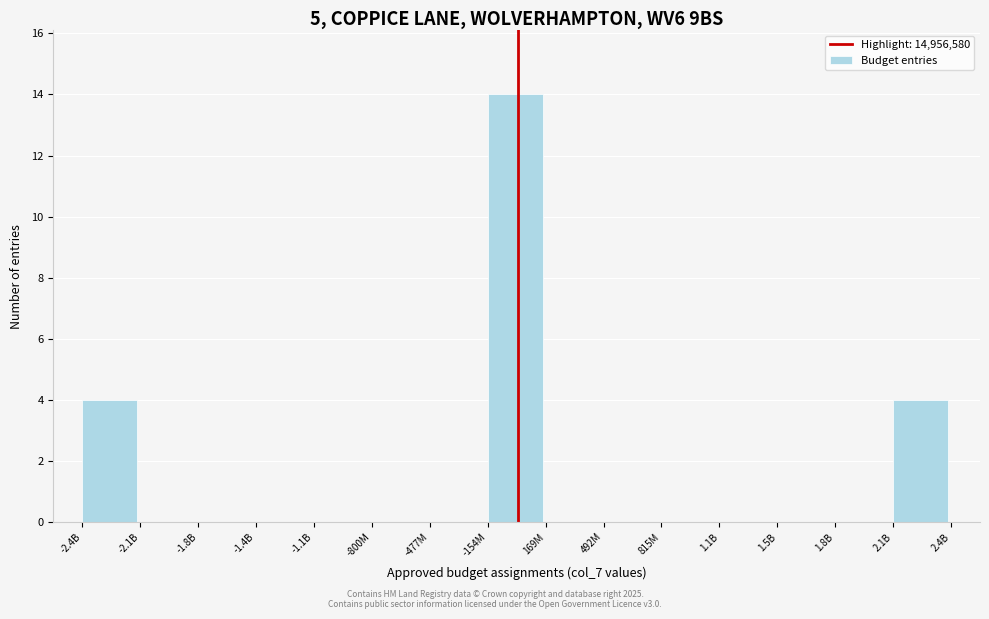

Reading left to right, transcribe all the data shown in this chart.

-2.4B=4	-2.1B=0	-1.8B=0	-1.4B=0	-1.1B=0	-800M=0	-477M=0	-154M=14	169M=0	492M=0	815M=0	1.1B=0	1.5B=0	1.8B=0	2.1B=4